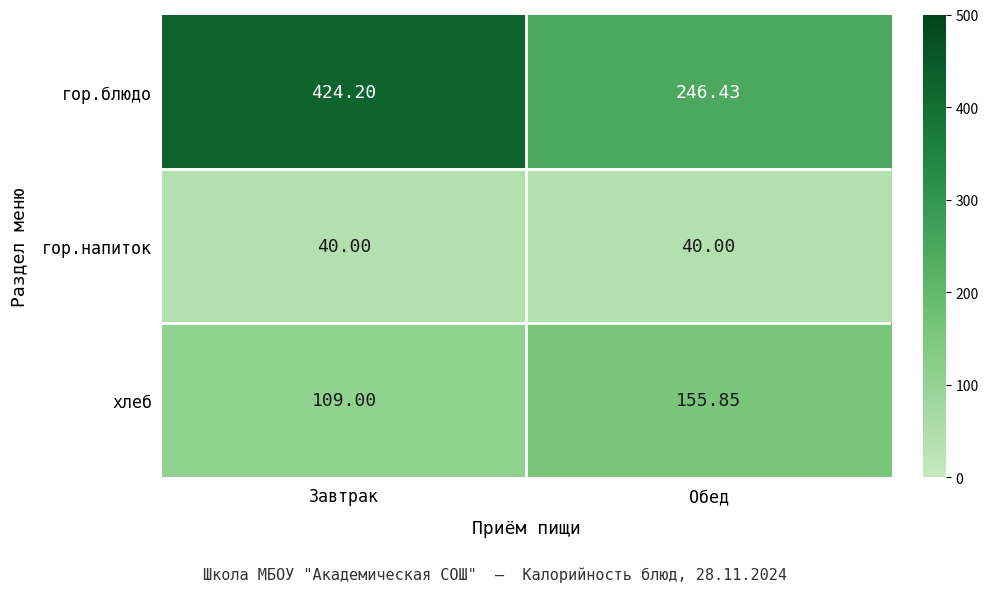

Rank the series at Обед from lowest to highest value.

гор.напиток, хлеб, гор.блюдо